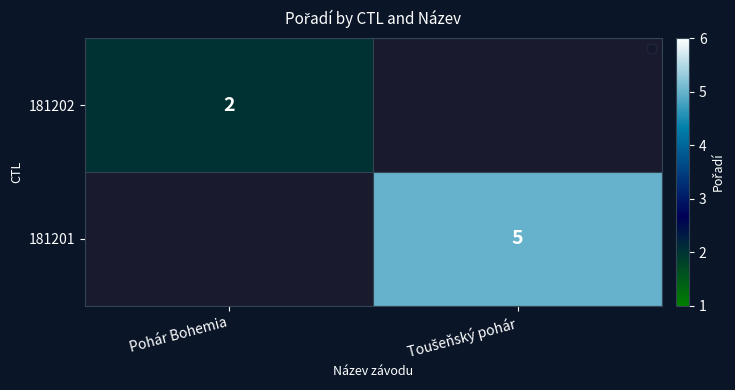

Which label corresponds to the largest value in the chart?

Toušeňský pohár